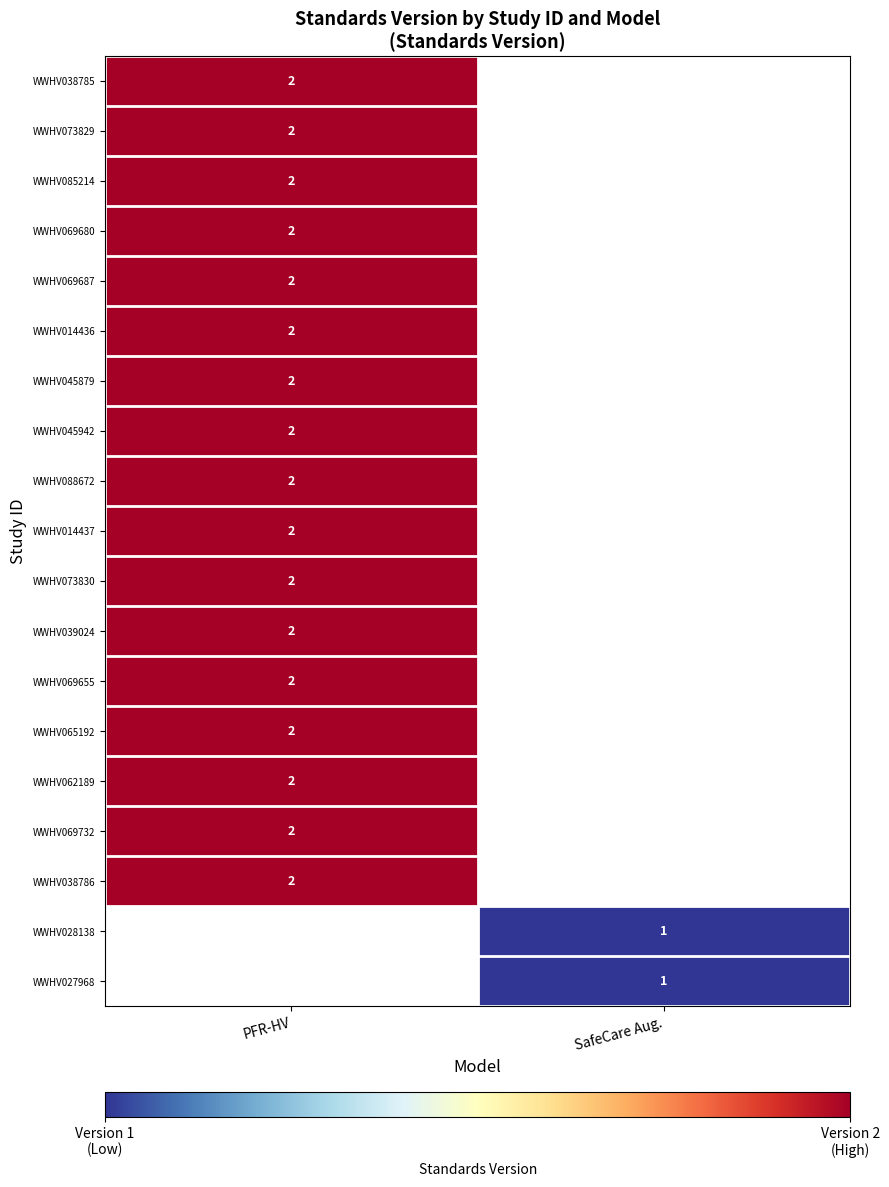

The value of WWHV069687 at PFR-HV is 3. True or false?

False